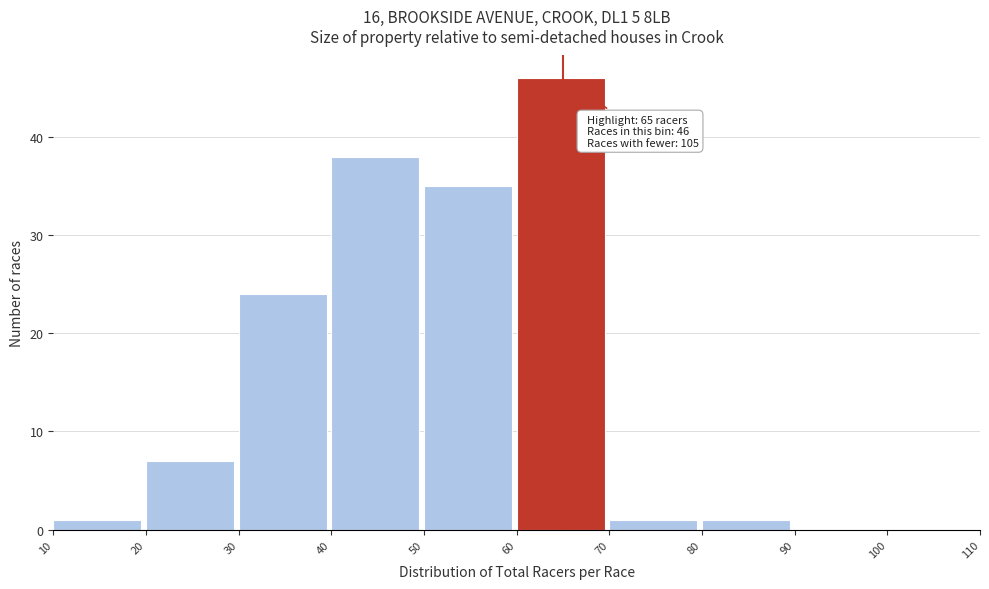

Which range on the x-axis has the tallest bar?

60 to 70